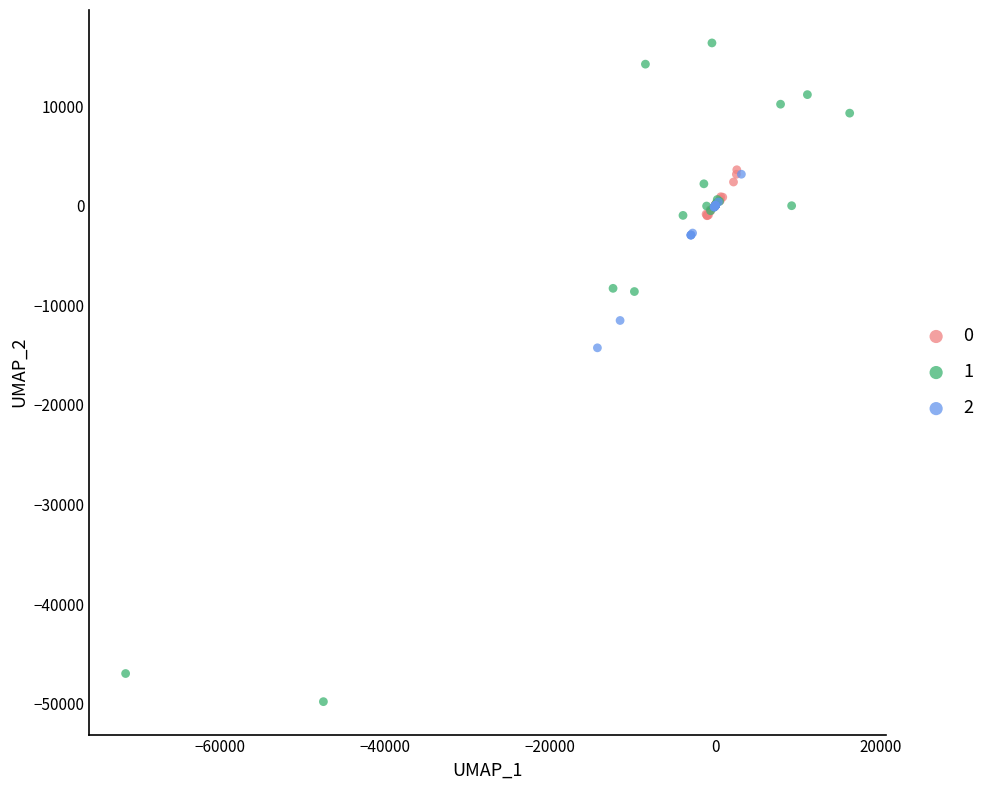

Which series reaches the maximum Y coordinate?

1